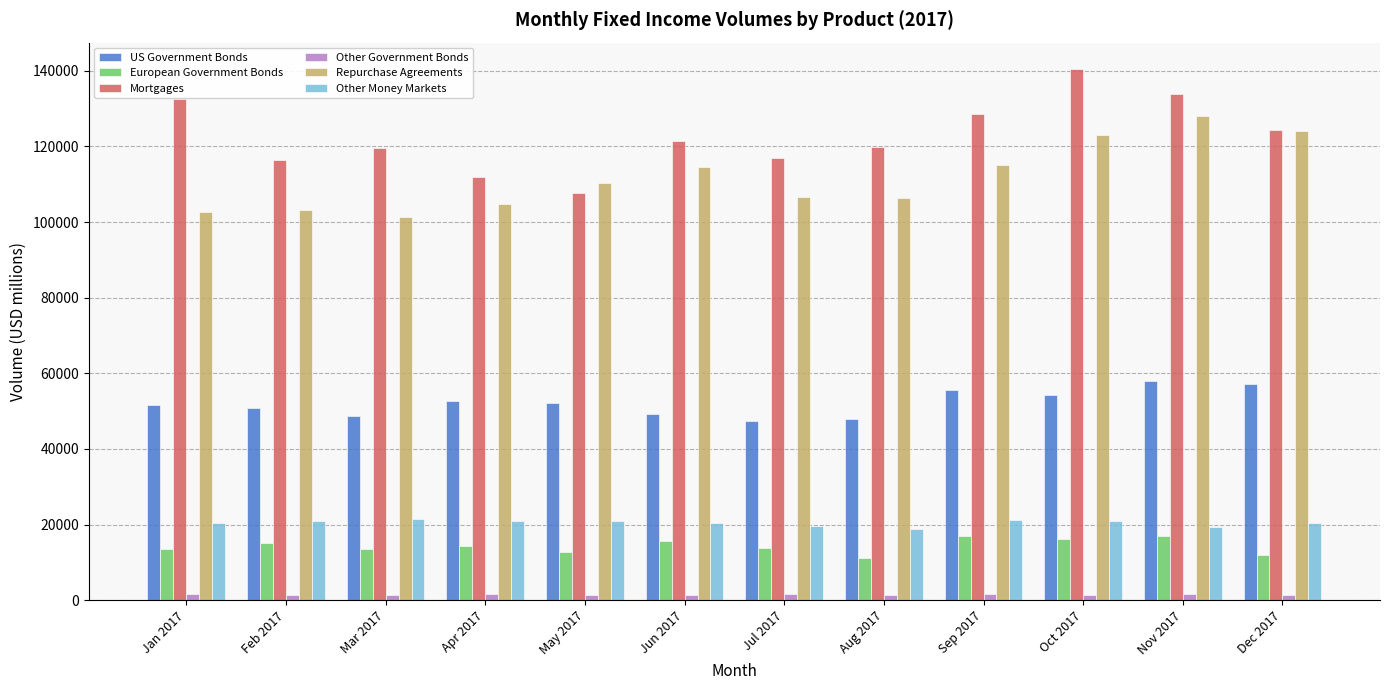

What is the value of the Mortgages bar at the 12th from the left?

124366